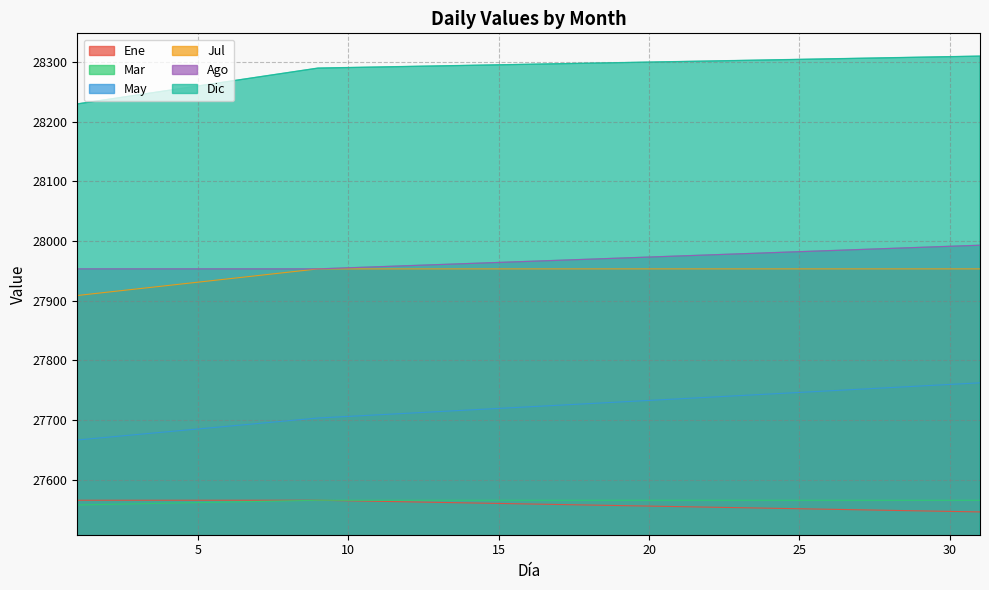

What is the difference between the maximum and minimum values in the Dic series?

80.1